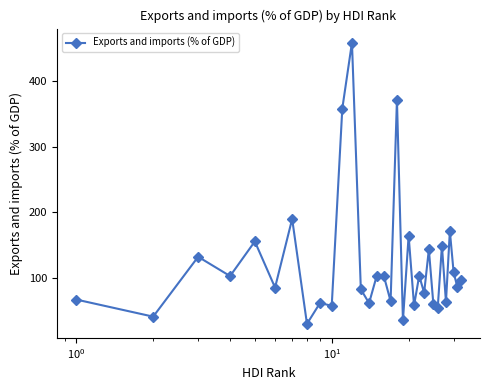

What is the difference between the maximum and second lowest values?

423.2